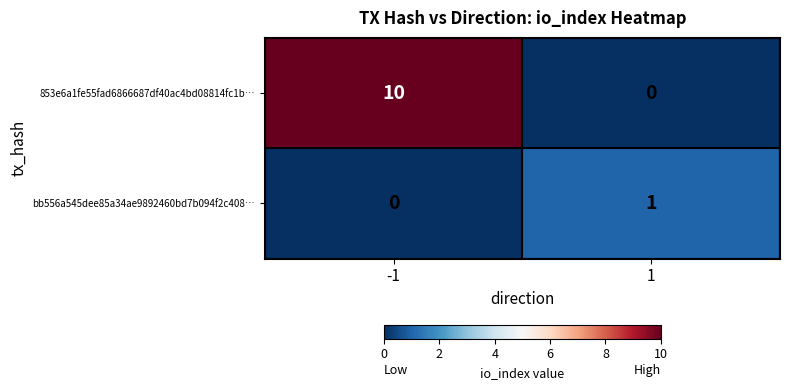

True or false: 853e6a1fe55fad6866687df40ac4bd08814fc1b… has a value of 7 at 1.

False